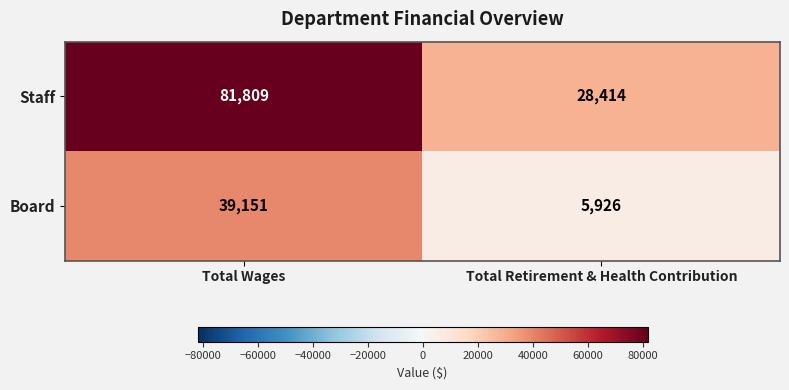

Is it true that Board equals 39151 at Total Wages?

True